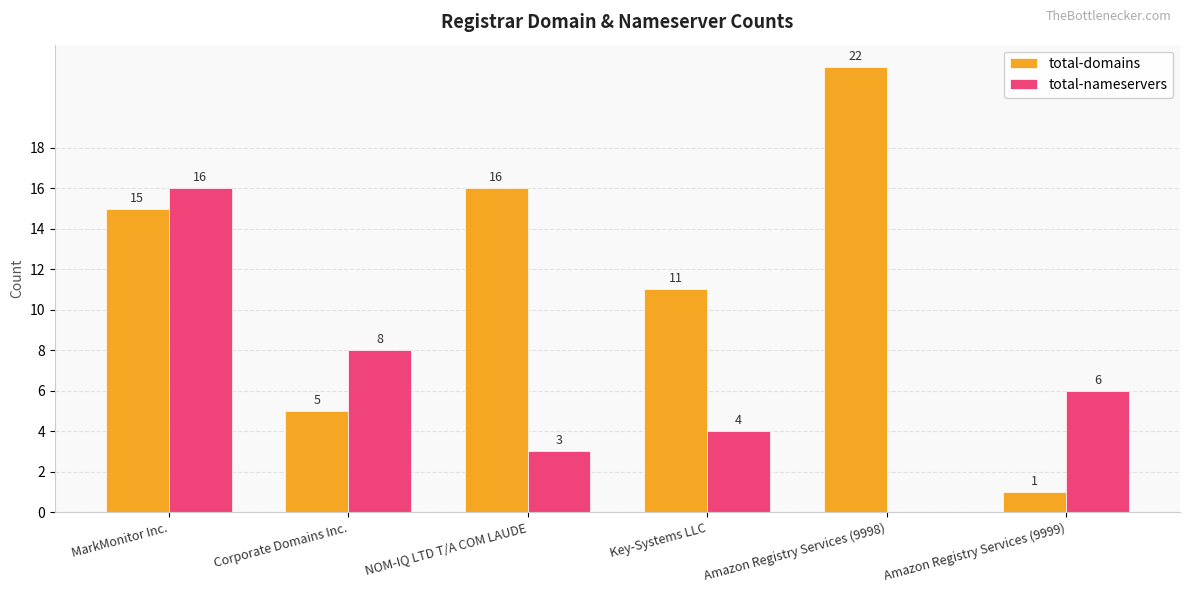

What is the sum of the total-domains values at Amazon Registry Services (9998) and Key-Systems LLC?

33